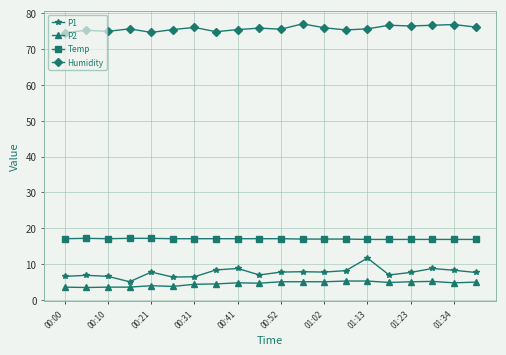

What is the maximum value shown in the chart?

77.0